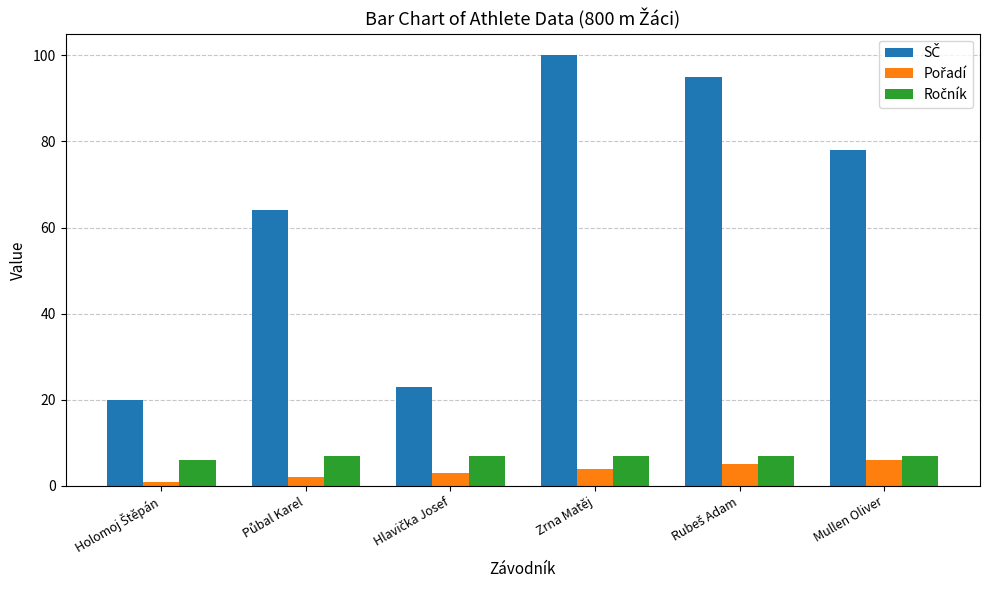

Count the number of categories in the chart.

6